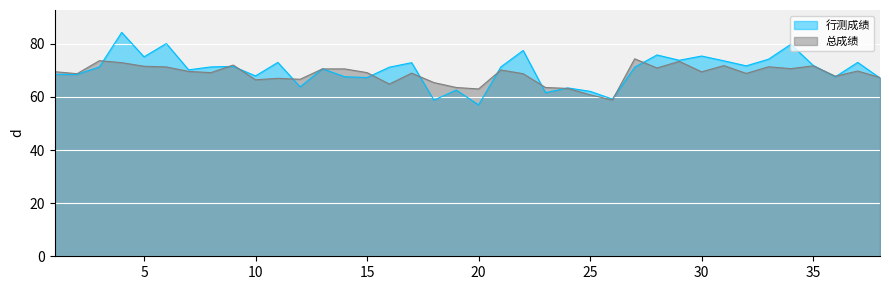

Does the chart display data point markers on the line(s)?

No